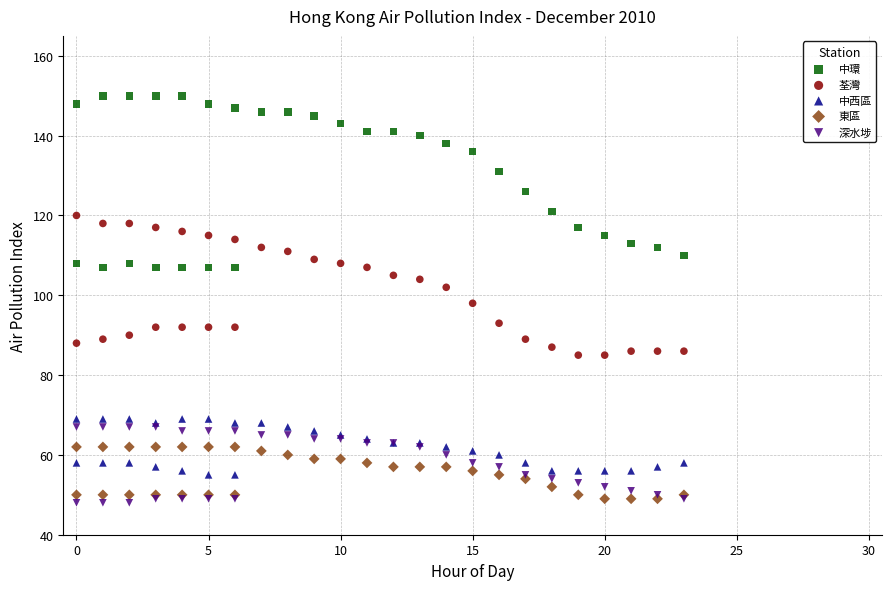

What is the X range (max minus min) for the scatter plot?

23